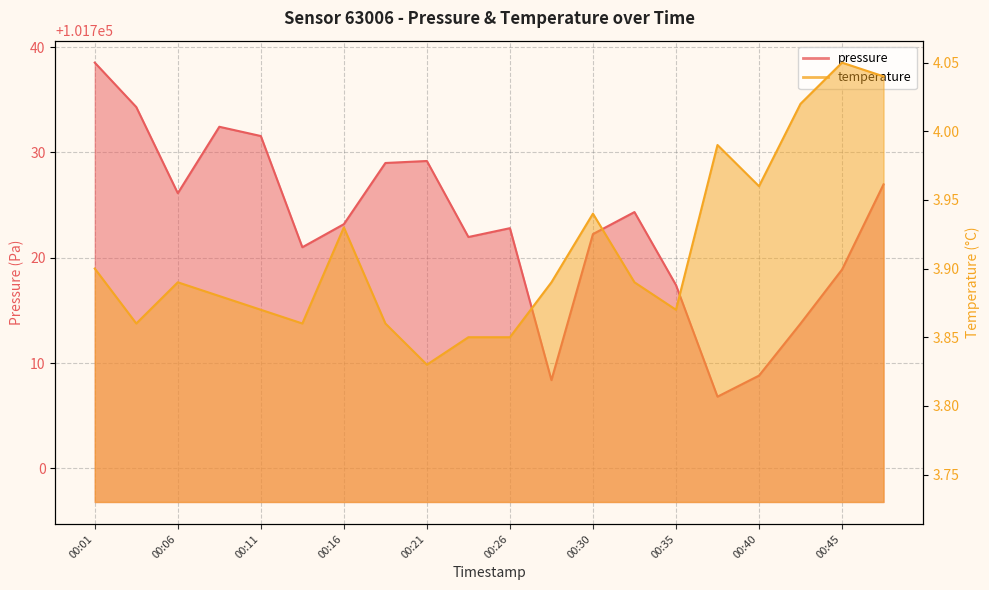

Between 00:06 and 00:23, which is larger?

00:06